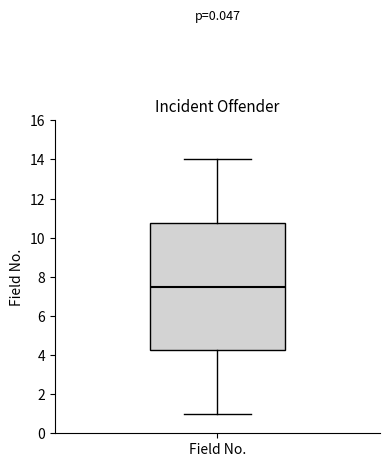

Where does the upper whisker of the box for Field No. end on the y-axis? The values are not printed on the chart, so give them approximately, as read against the axis.

14.0